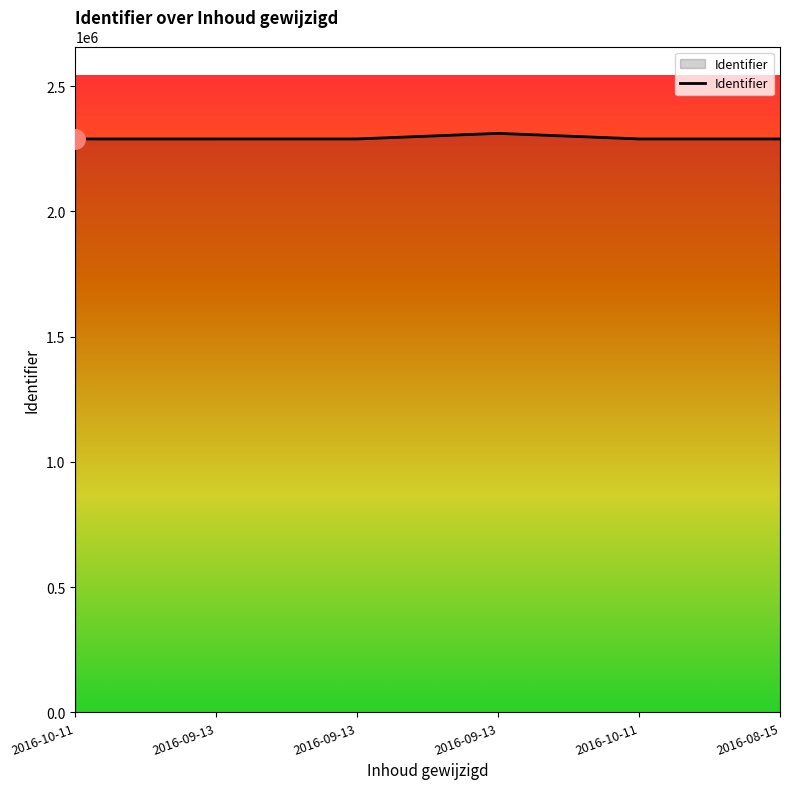

Which has a higher value, 2016-08-15 or 2016-09-13?

2016-08-15